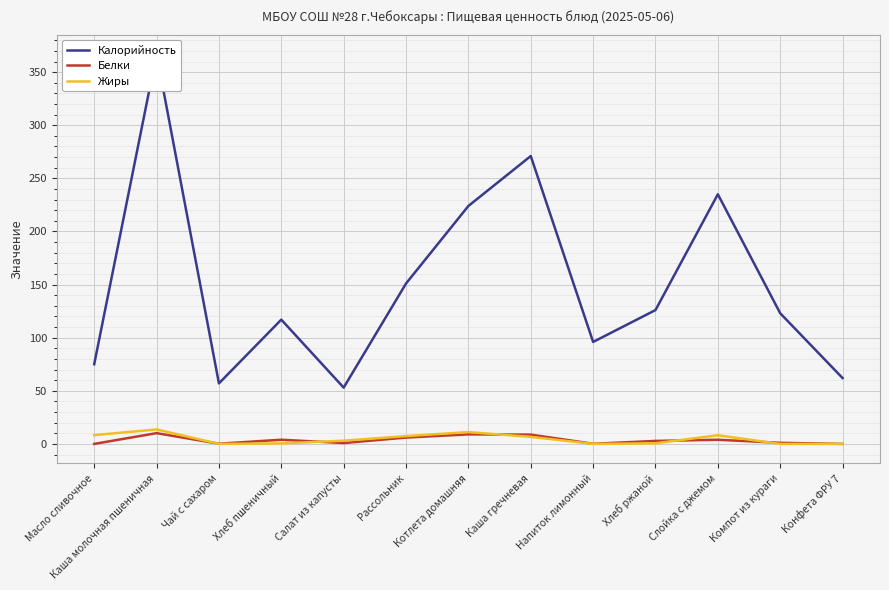

Rank the series at Котлета домашняя from lowest to highest value.

Белки, Жиры, Калорийность